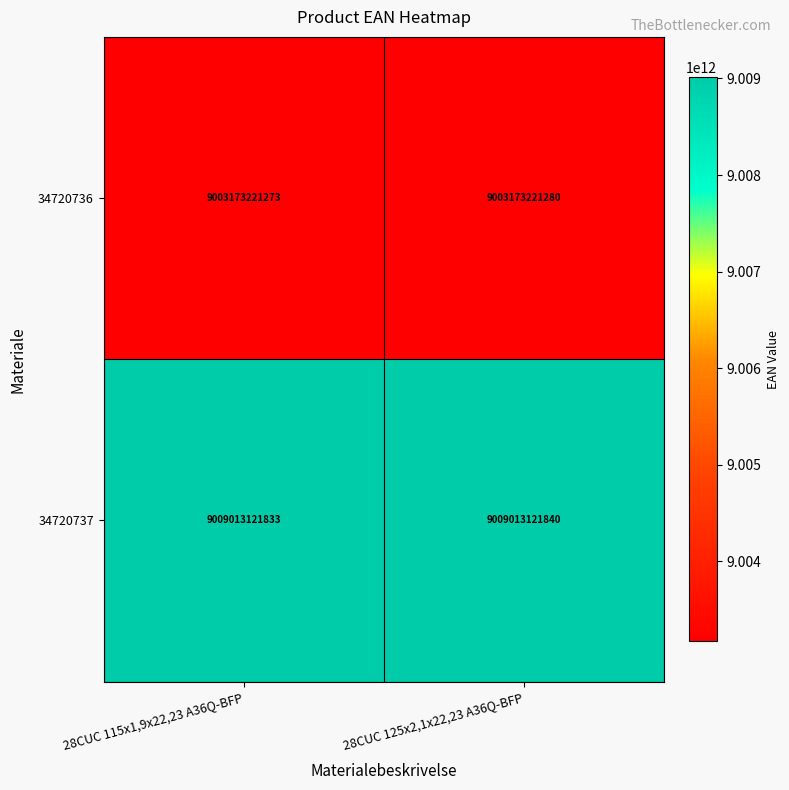

How many data points in 34720737 are less than 9009013121840?

1